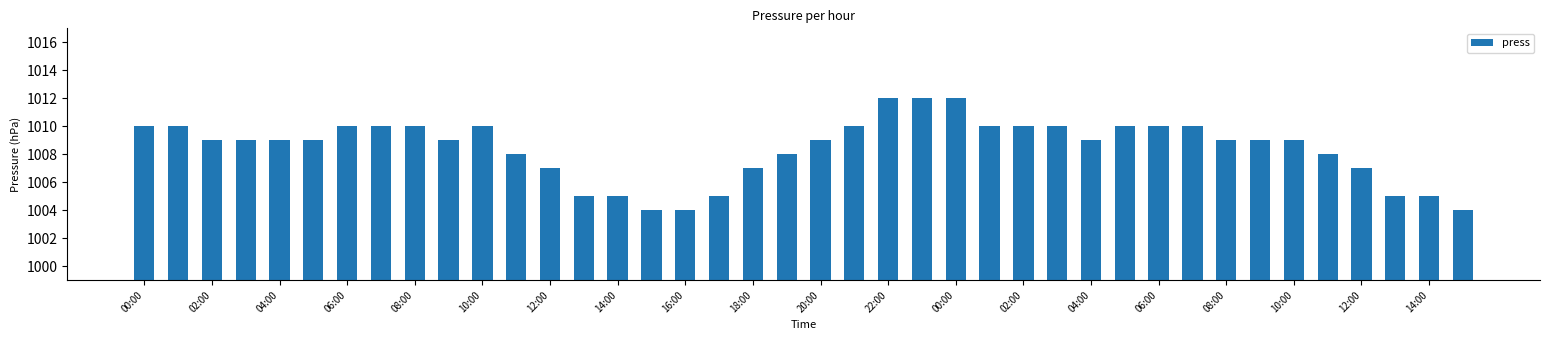

Reading left to right, list all the values displayed in this chart.

1010	1010	1009	1009	1009	1009	1010	1010	1010	1009	1010	1008	1007	1005	1005	1004	1004	1005	1007	1008	1009	1010	1012	1012	1012	1010	1010	1010	1009	1010	1010	1010	1009	1009	1009	1008	1007	1005	1005	1004